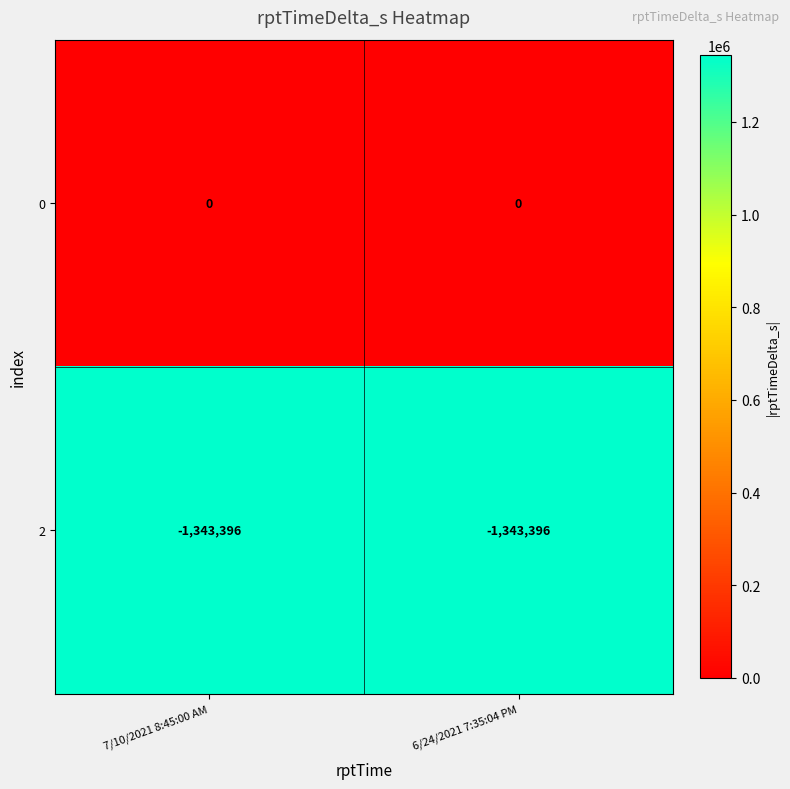

What is the difference between the highest and lowest values at 6/24/2021 7:35:04 PM?

1343396